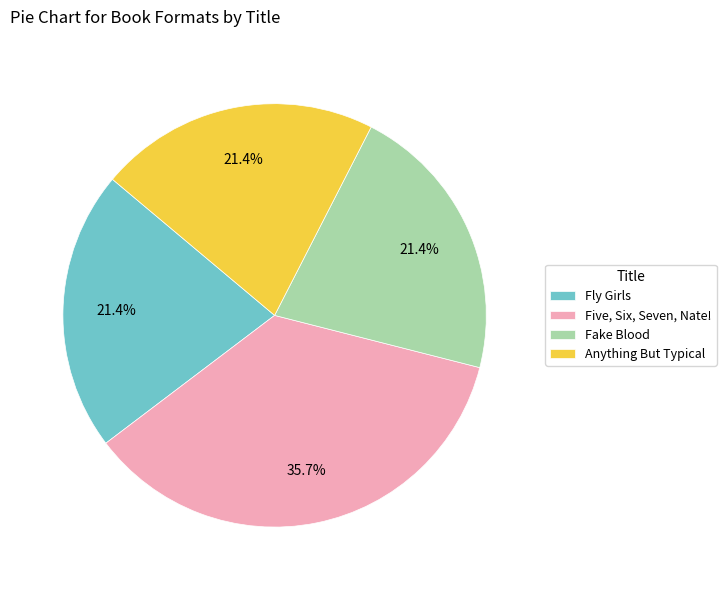

Does any single category account for the majority?

No